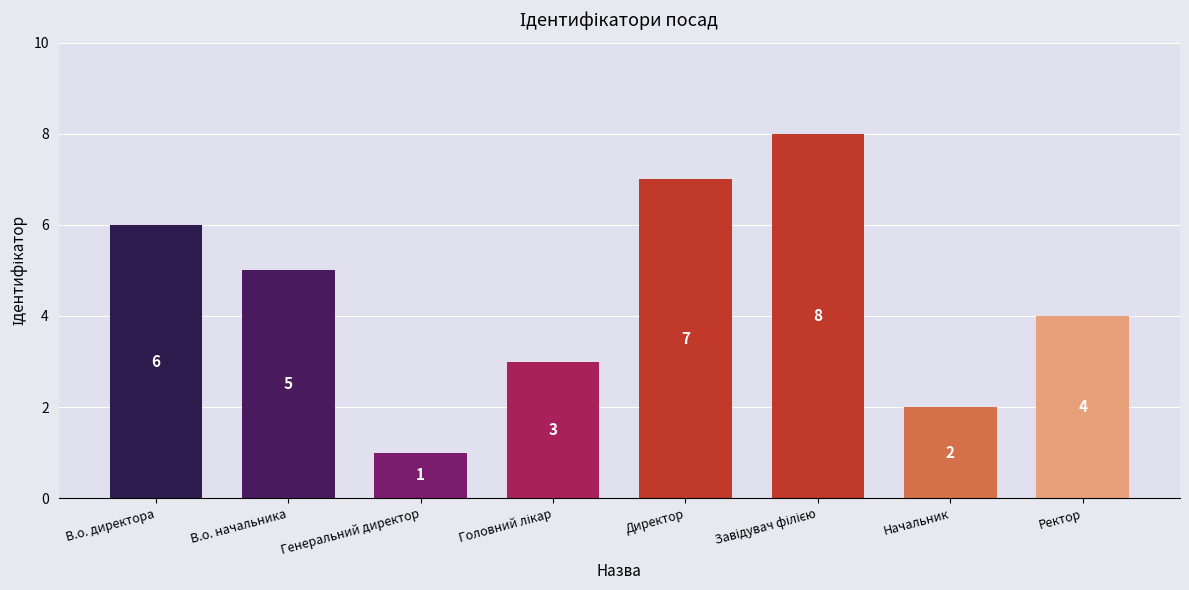

Where is the data nearest to the value 4?

Ректор